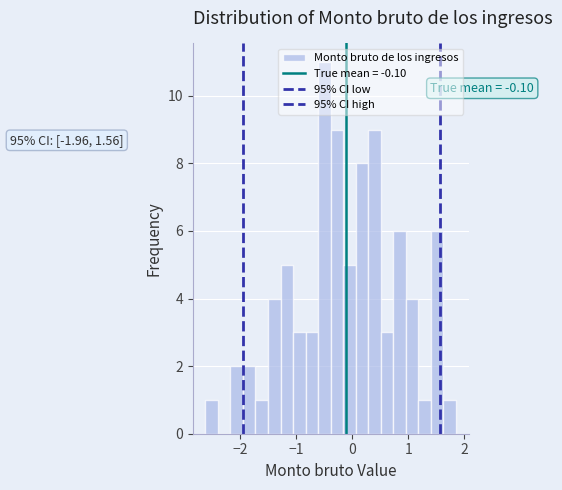

Around what value on the x-axis is the tallest bar? Give the approximate position of its centre, as read against the axis.

-0.5